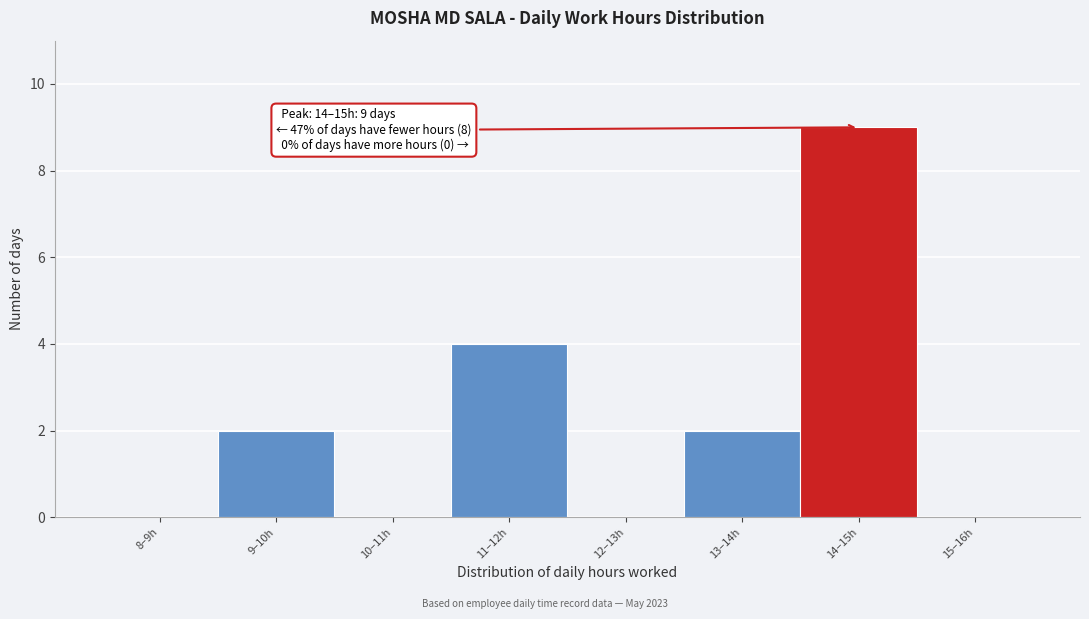

Reading right to left, extract all data points from this chart.

15–16h=0	14–15h=9	13–14h=2	12–13h=0	11–12h=4	10–11h=0	9–10h=2	8–9h=0